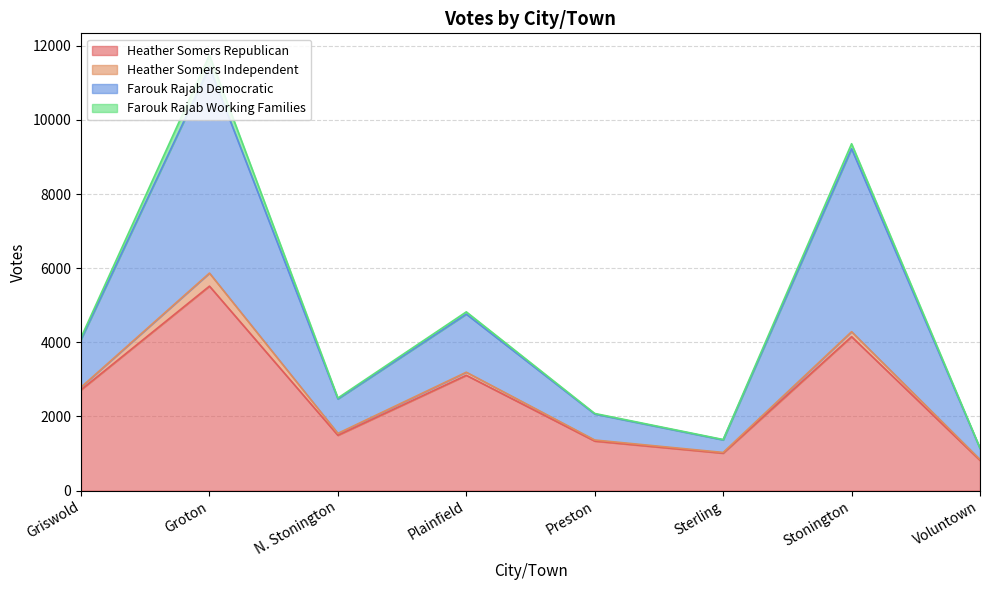

At which category is the sum across all series the highest?

Groton